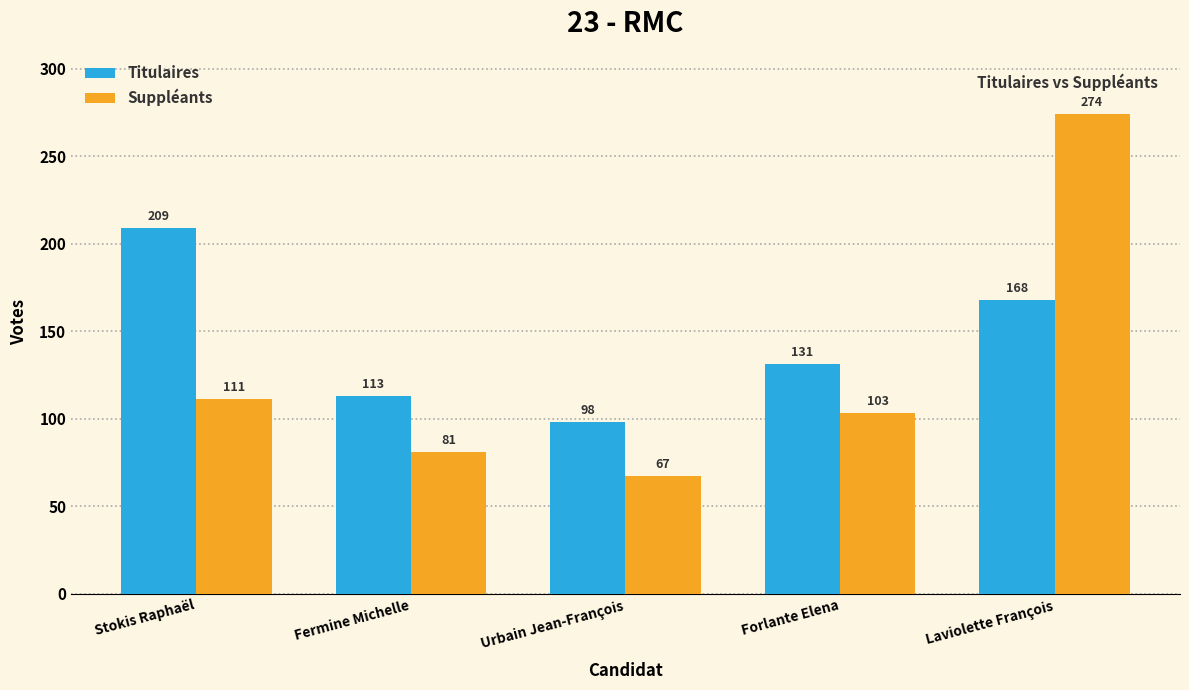

What is the total value across all series at Fermine Michelle?

194